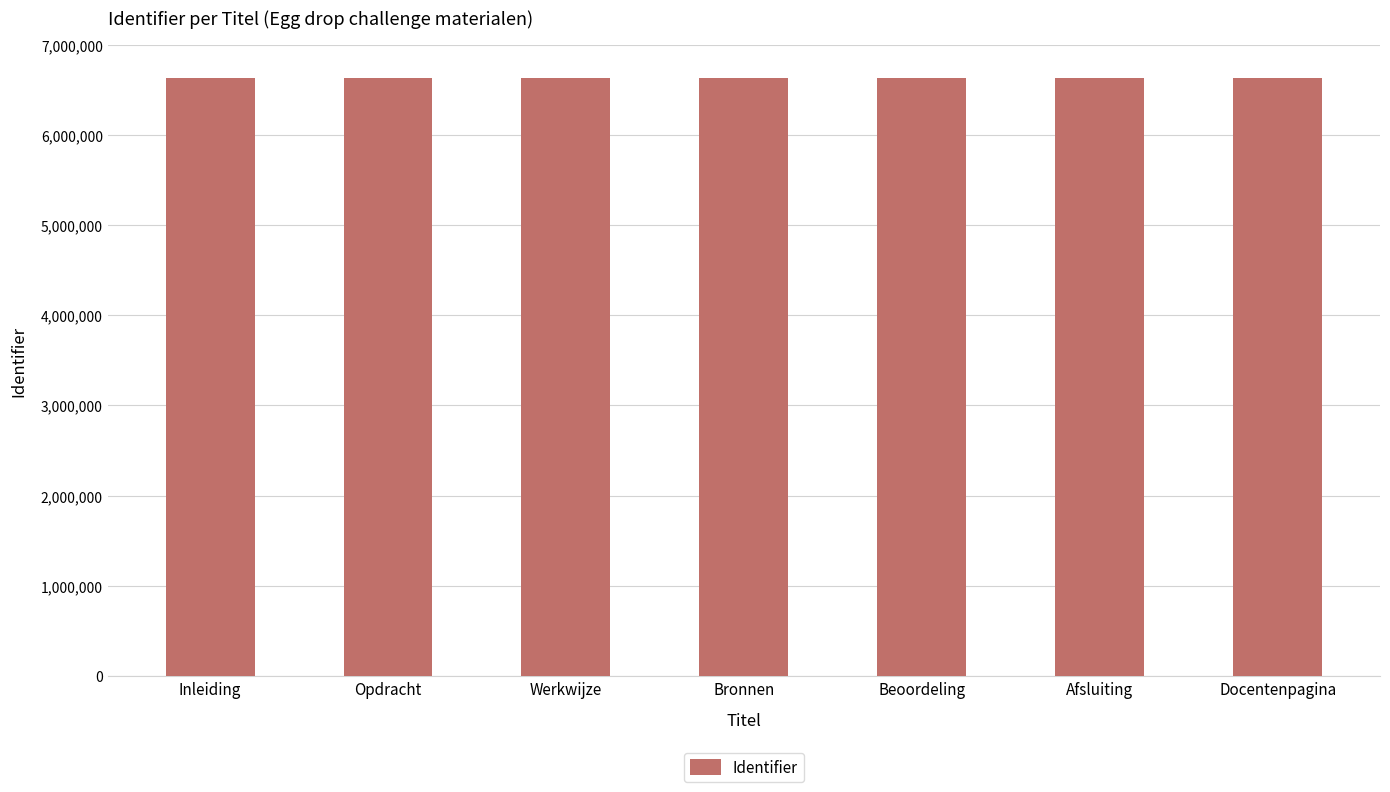

What is the minimum value shown in the chart?

6626124